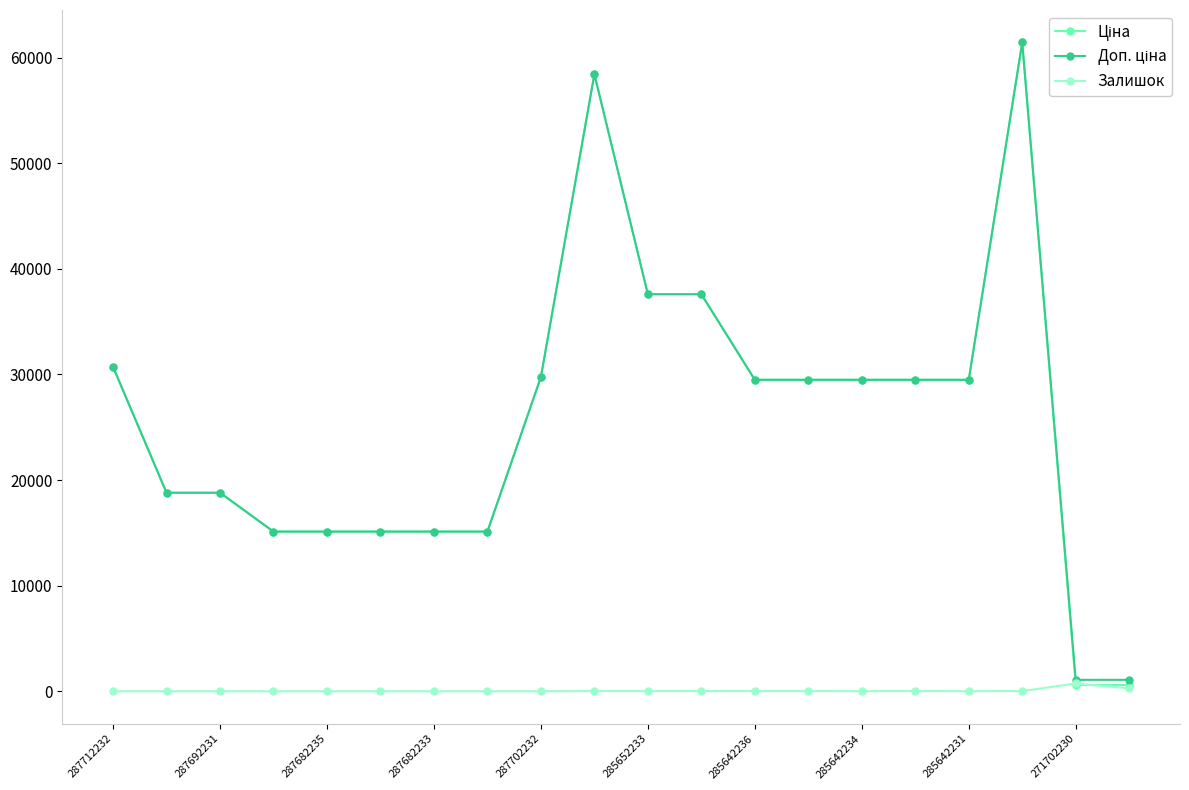

True or false: Залишок has more than 0 interior local peaks.

True